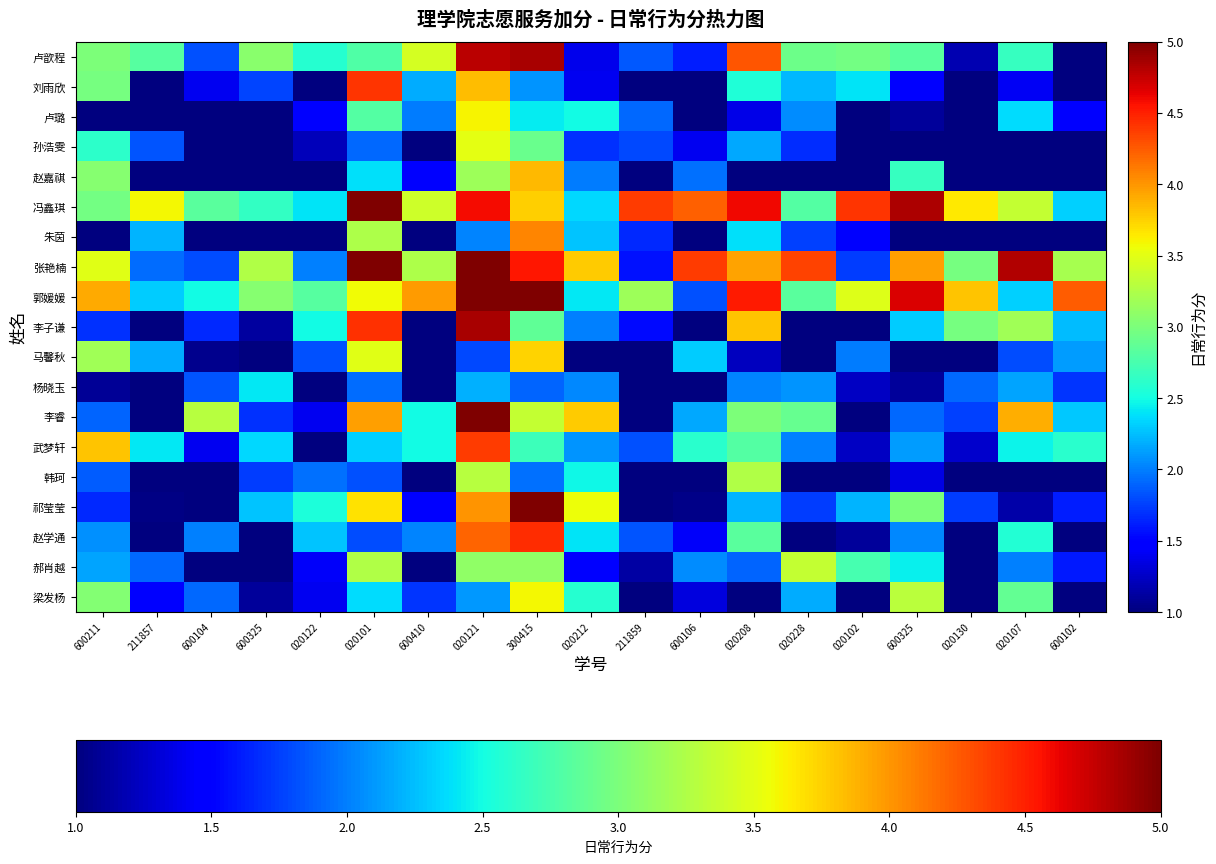

What is the difference between the highest and lowest values at 600106?

3.4